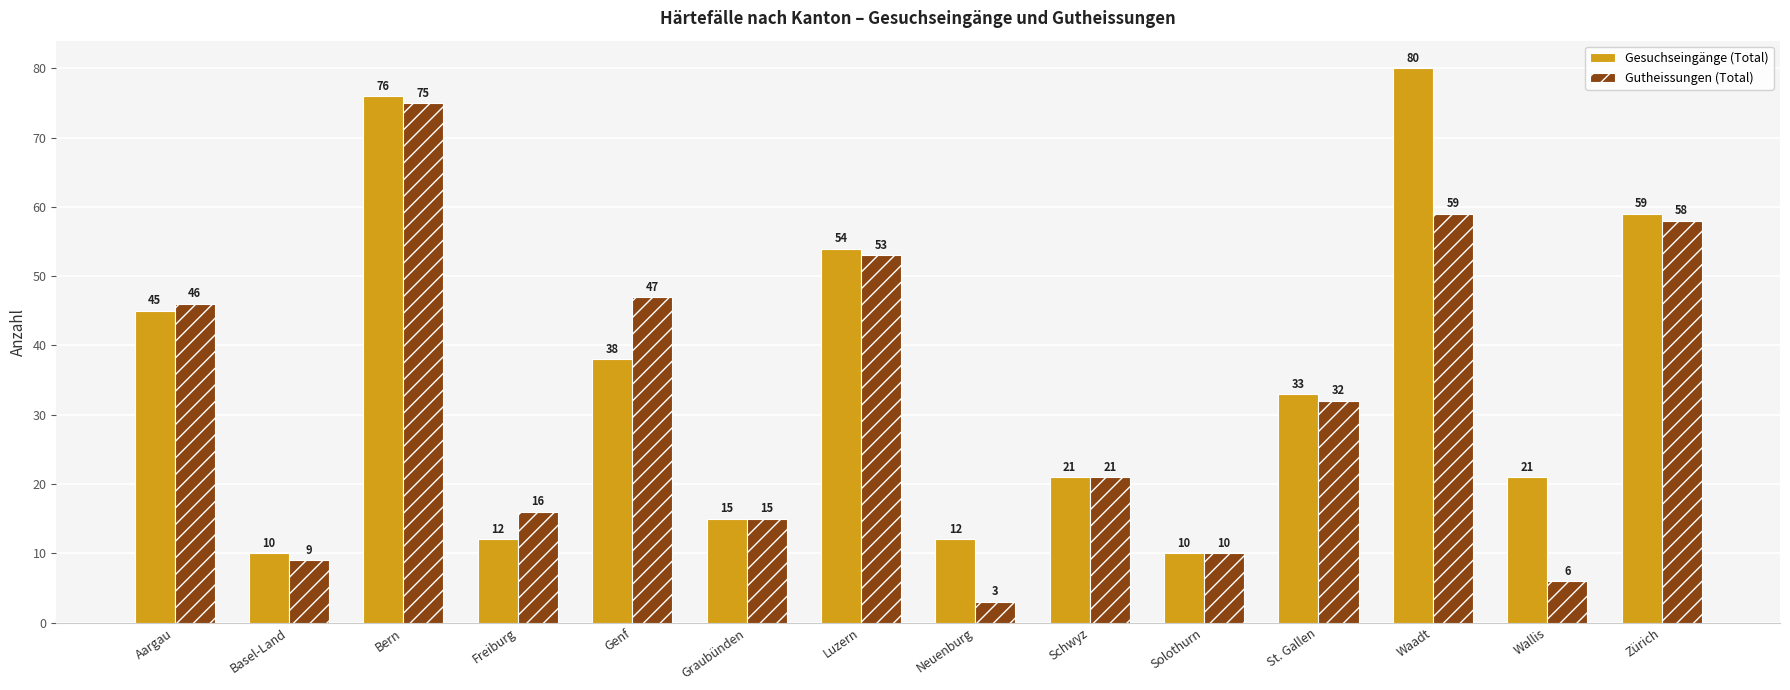

Where does the Gesuchseingänge (Total) series first go above 33?

Aargau